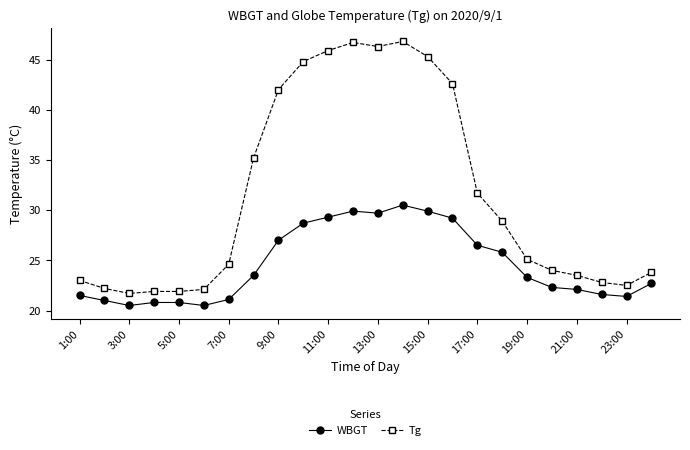

True or false: Tg and WBGT cross at least once.

False